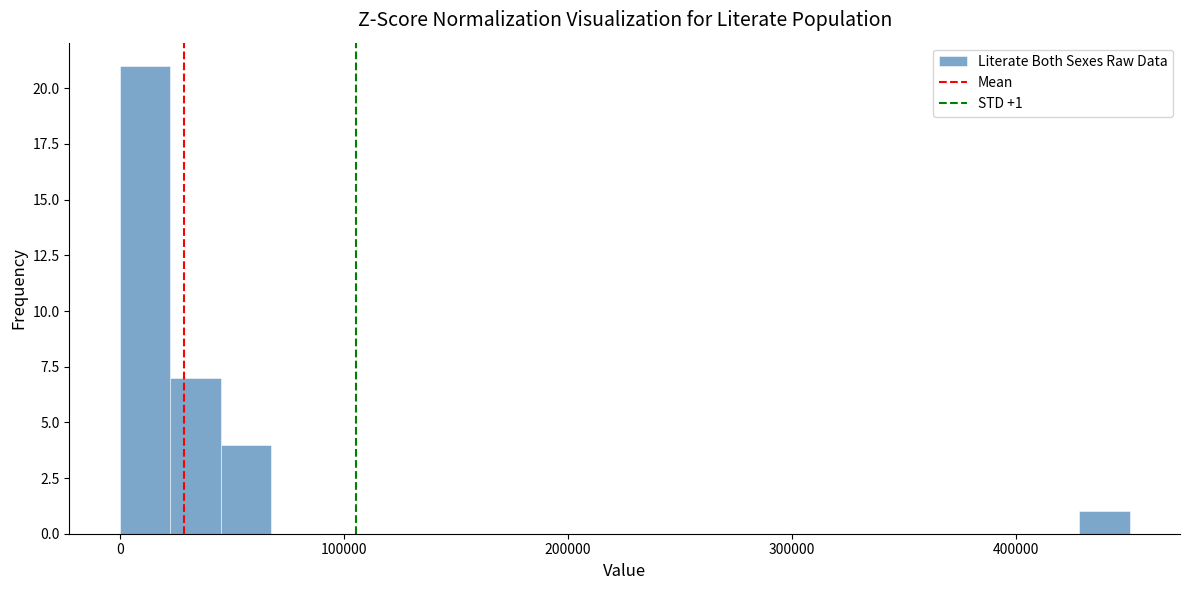

Around what value on the x-axis is the tallest bar? Give the approximate position of its centre, as read against the axis.

10000